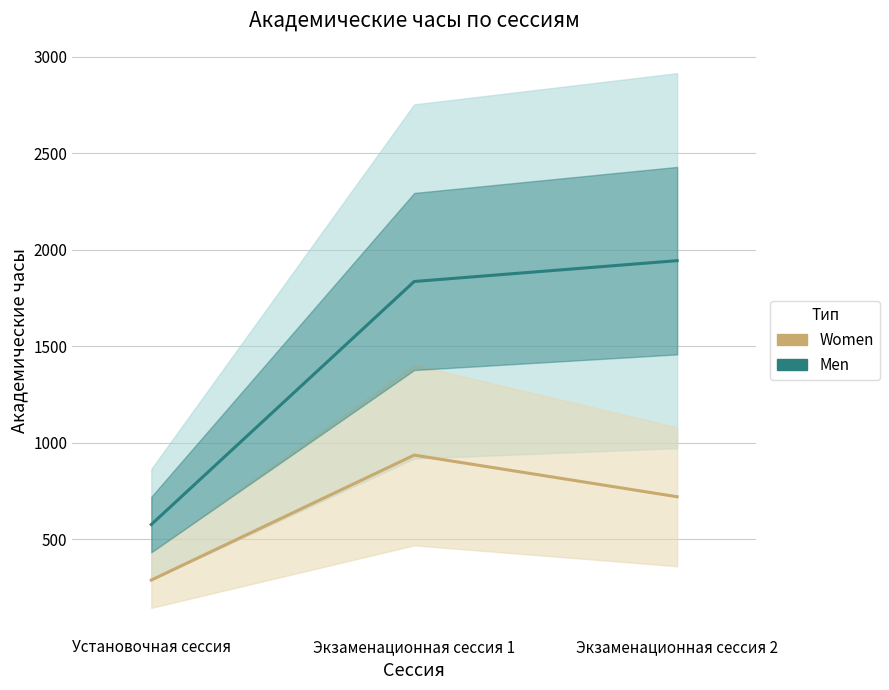

Is this an area chart (filled region under the line)?

No